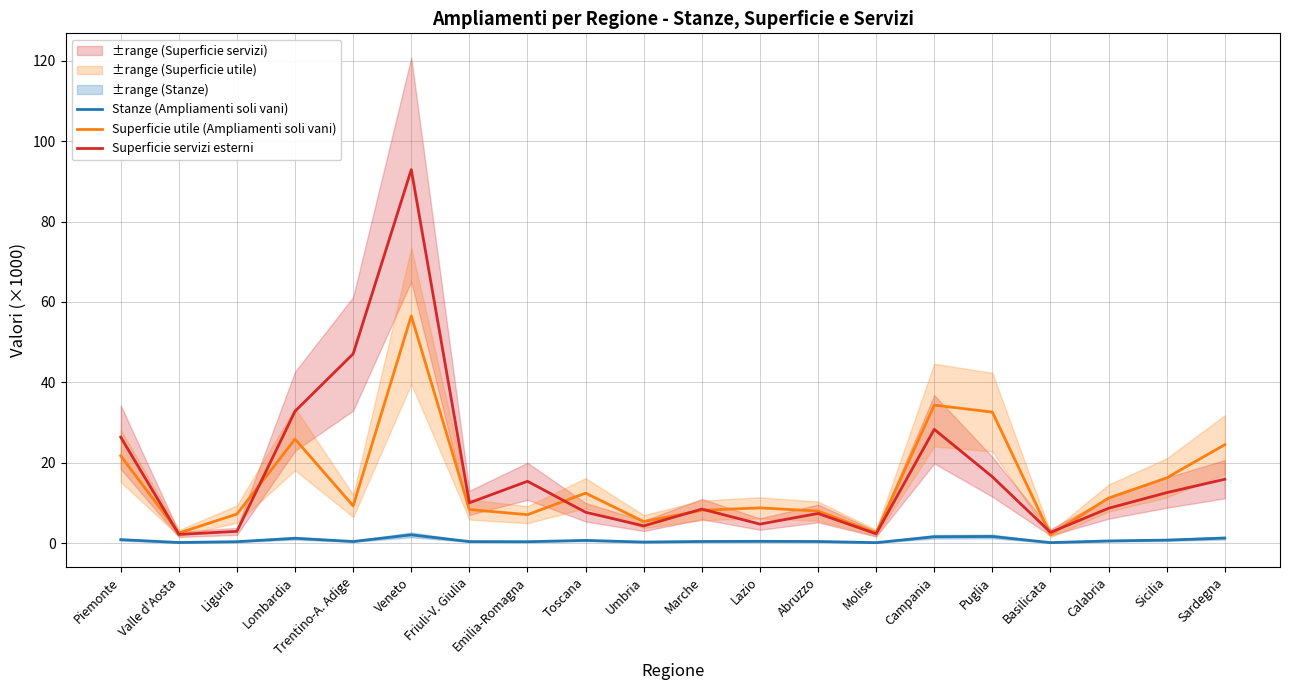

What is the total value across all series at Puglia?

50.7